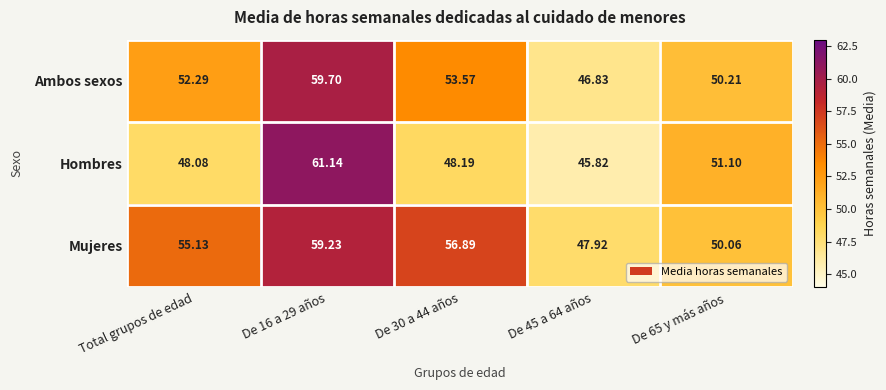

Between De 16 a 29 años and De 45 a 64 años, which series saw the biggest shift?

Hombres